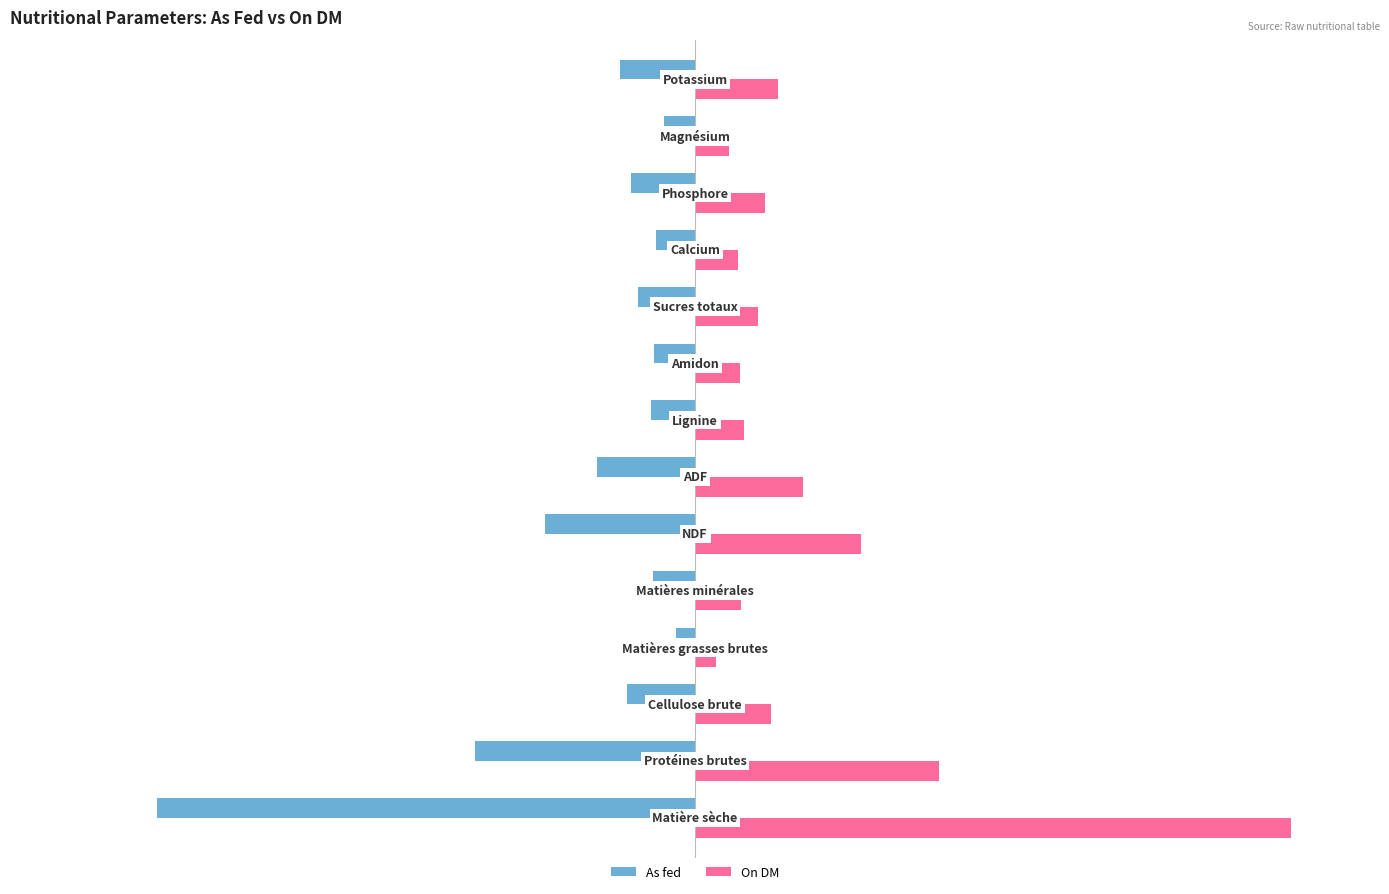

What is the sum of all On DM values?

276.1